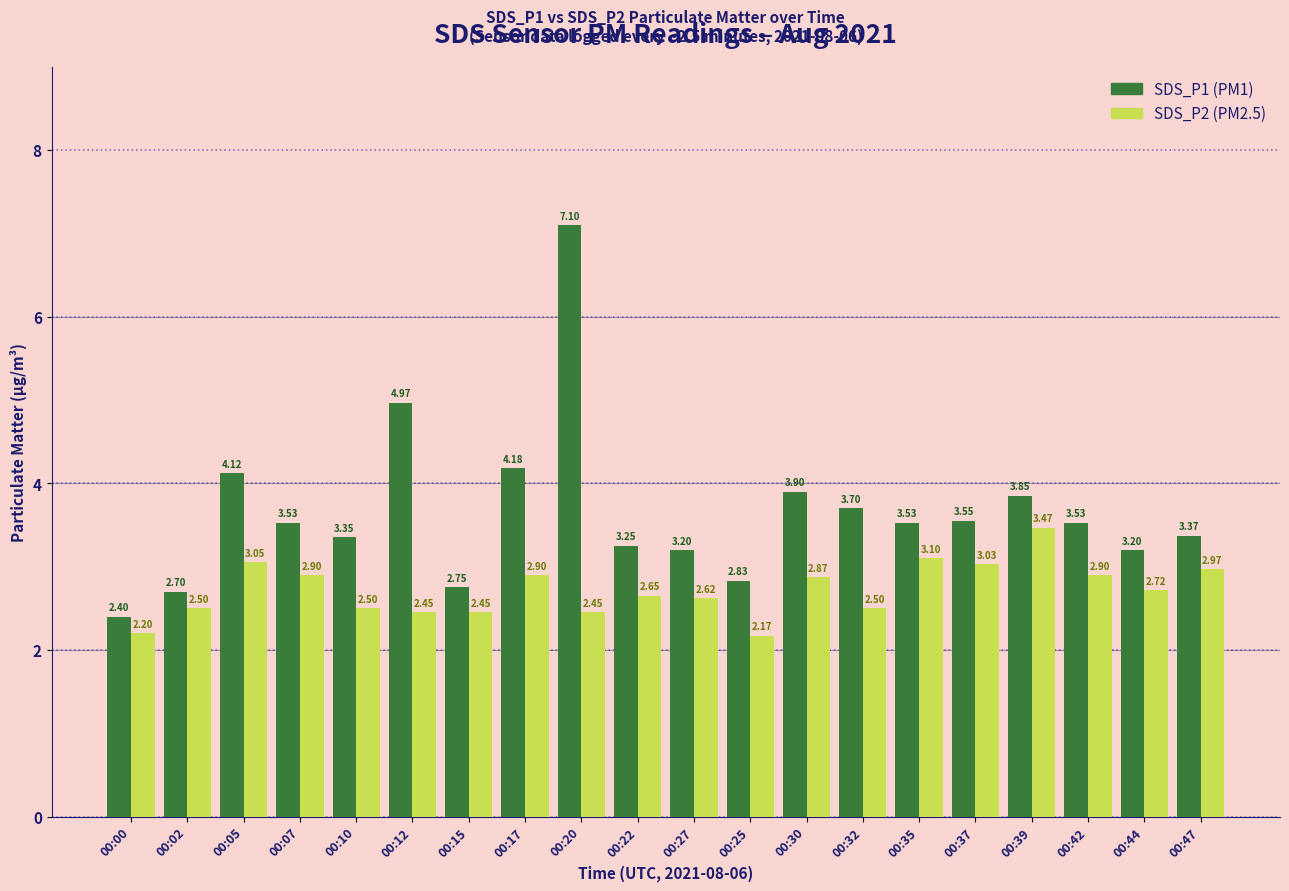

What is the total value across all series at 00:44?

5.9